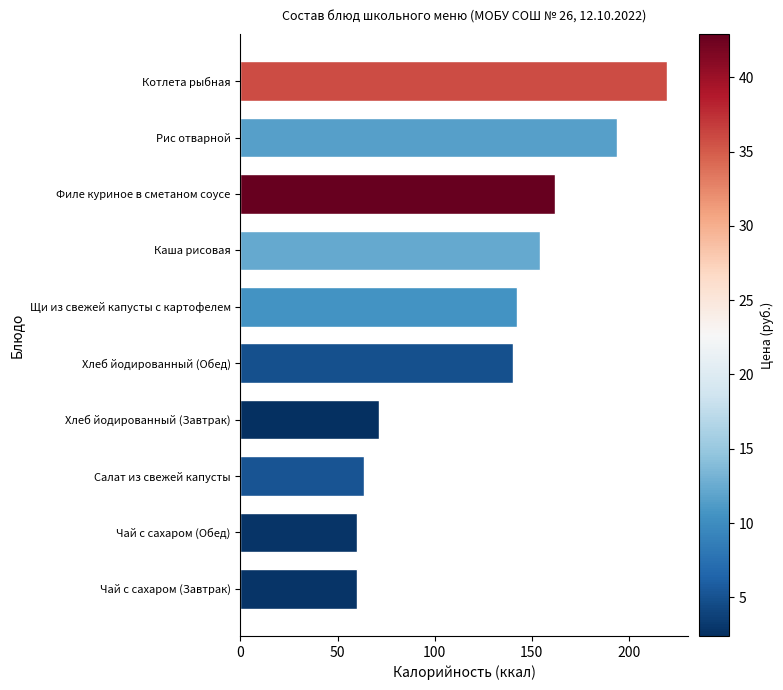

Reading bottom to top, transcribe all the data shown in this chart.

Чай с сахаром (Завтрак)=60.0	Чай с сахаром (Обед)=60.0	Салат из свежей капусты=63.5	Хлеб йодированный (Завтрак)=71.4	Хлеб йодированный (Обед)=140.3	Щи из свежей капусты с картофелем=142.4	Каша рисовая=154.1	Филе куриное в сметаном соусе=162.0	Рис отварной=194.1	Котлета рыбная=219.6